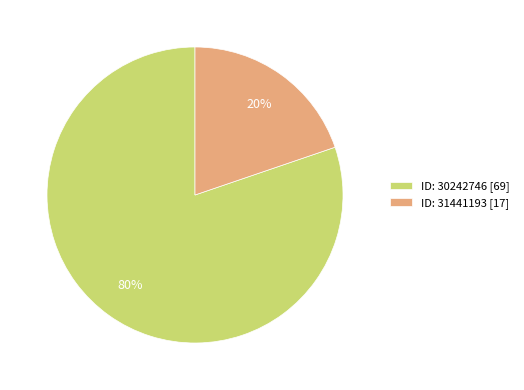

Which has a higher value, ID: 30242746 [69] or ID: 31441193 [17]?

ID: 30242746 [69]